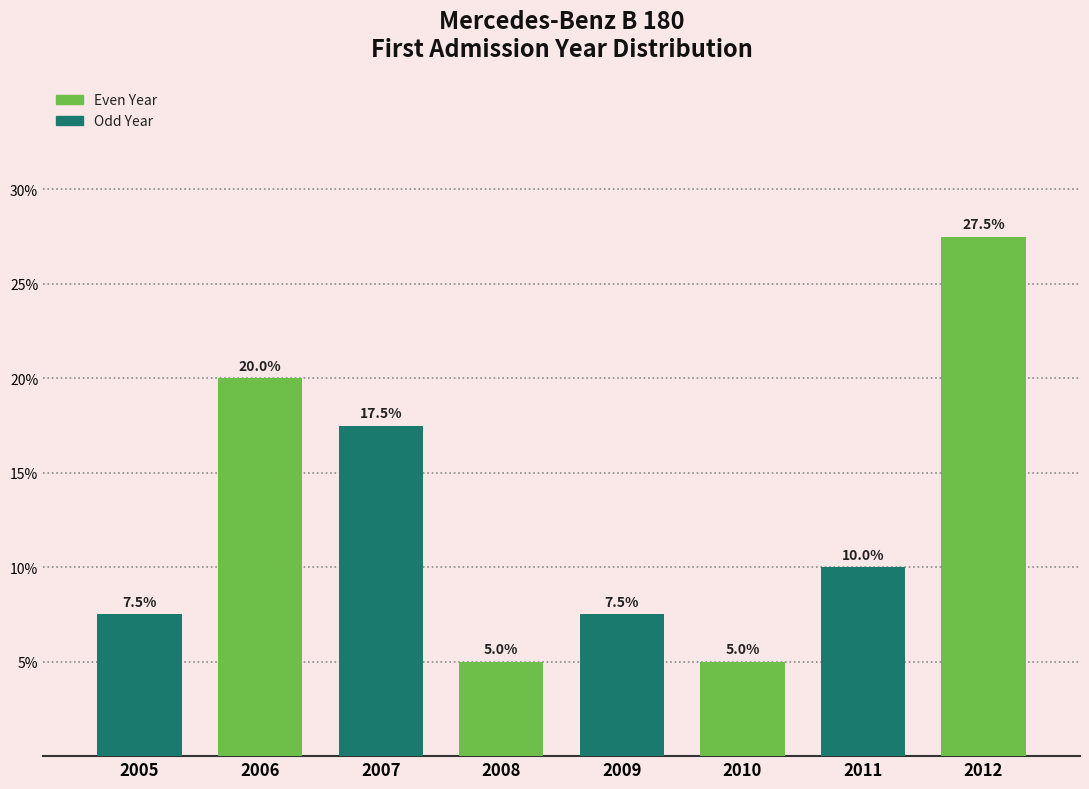

Reading left to right, transcribe all the data shown in this chart.

7.5	20.0	17.5	5.0	7.5	5.0	10.0	27.5